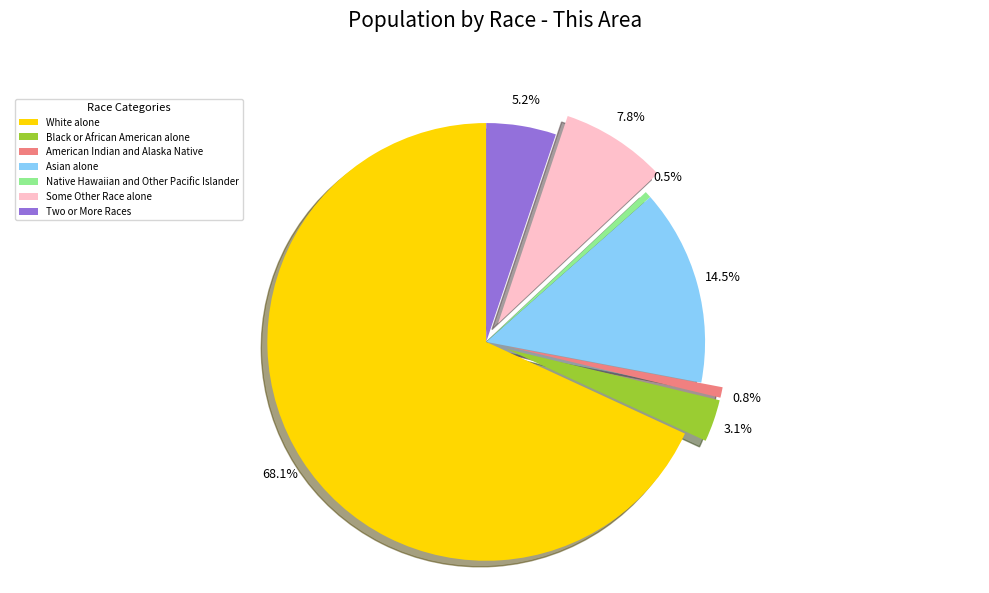

How much of the chart is everything except Native Hawaiian and Other Pacific Islander?

99.5%